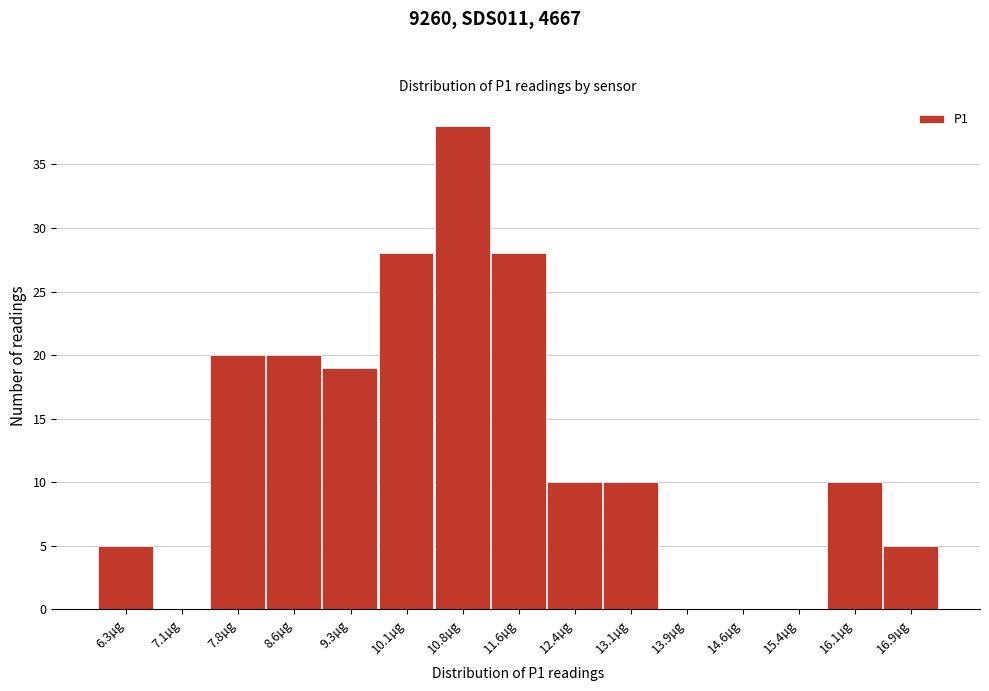

Reading right to left, what are all the values shown in this chart?

16.9µg=5	16.1µg=10	15.4µg=0	14.6µg=0	13.9µg=0	13.1µg=10	12.4µg=10	11.6µg=28	10.8µg=38	10.1µg=28	9.3µg=19	8.6µg=20	7.8µg=20	7.1µg=0	6.3µg=5